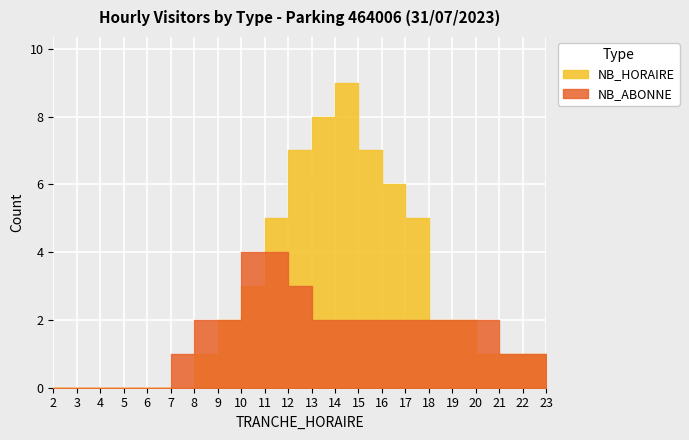

Is this an area chart (filled region under the line)?

No